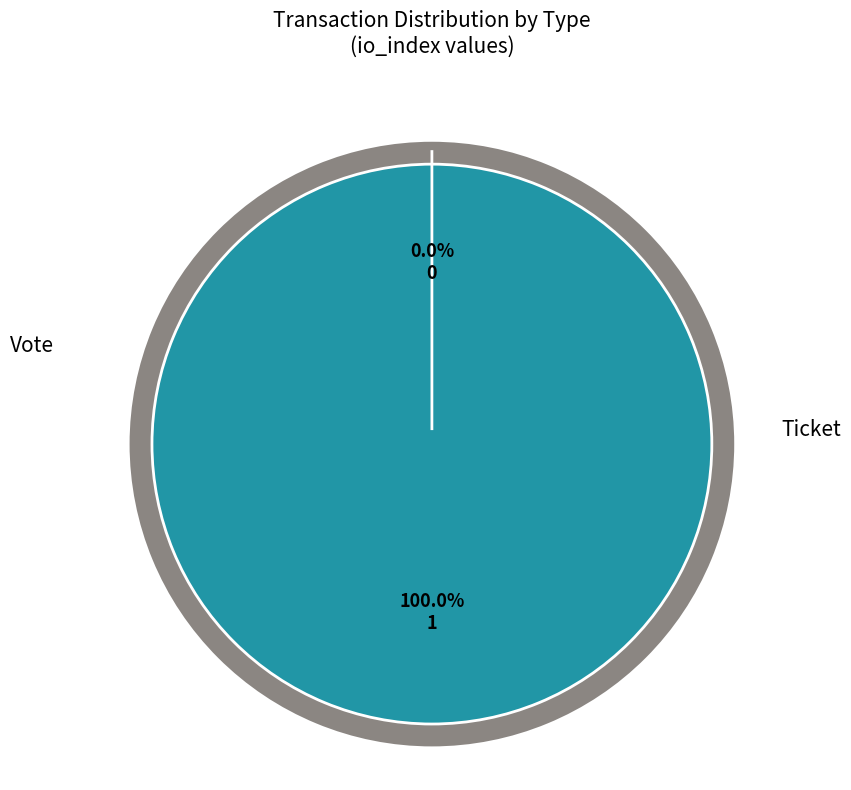

To the nearest percent, what percentage of the pie is Vote?

100%